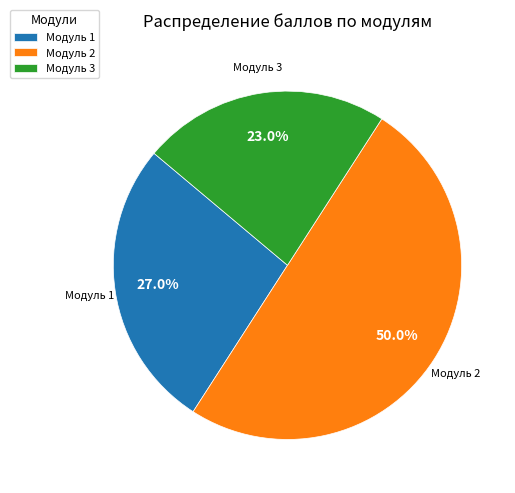

Between Модуль 1 and Модуль 3, which is larger?

Модуль 1